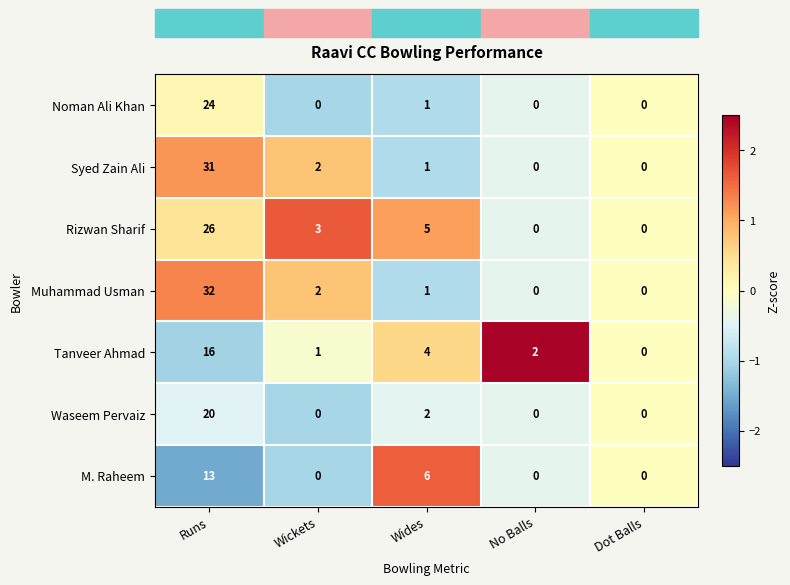

Which label corresponds to the largest value in the chart?

Runs